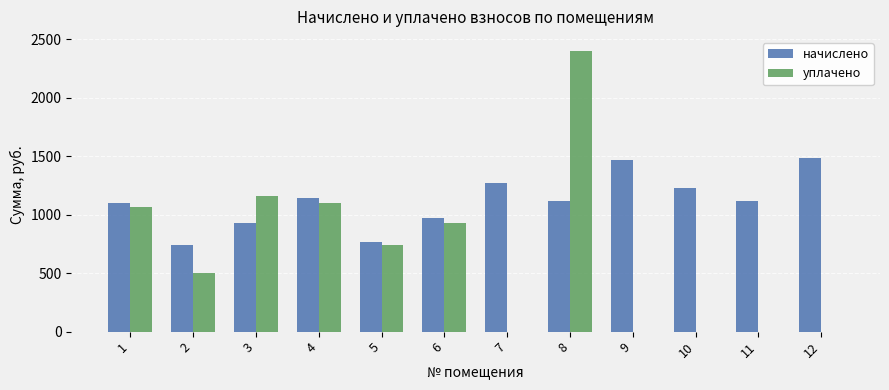

At which label is уплачено closest to 1200?

3